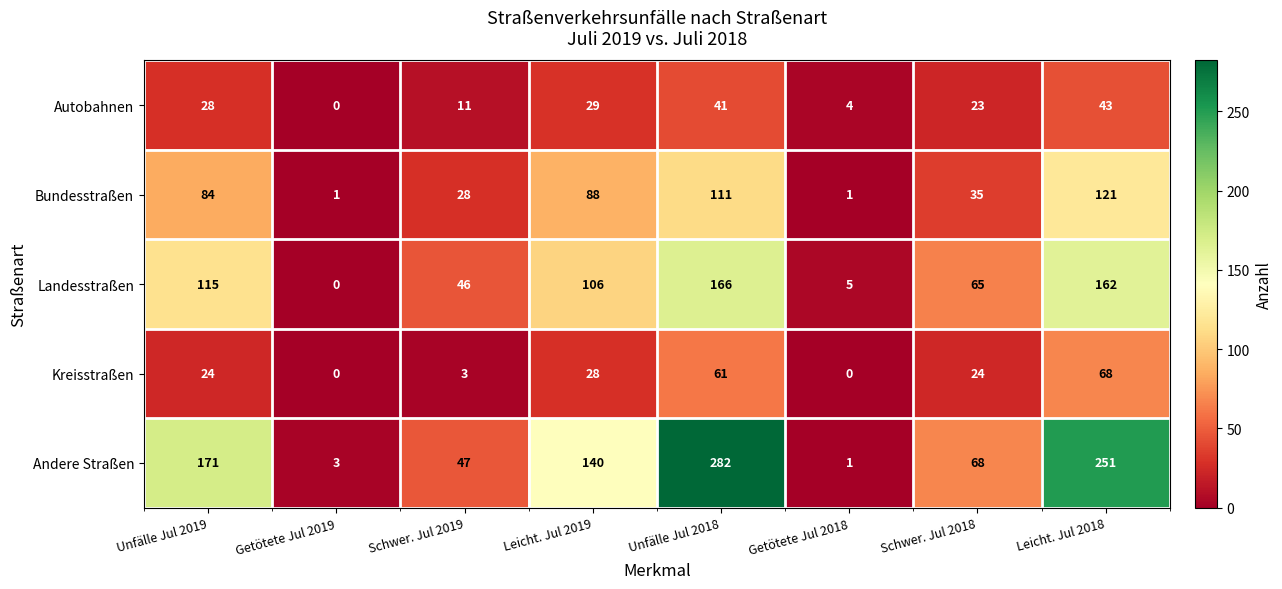

What is the maximum value for Andere Straßen?

282